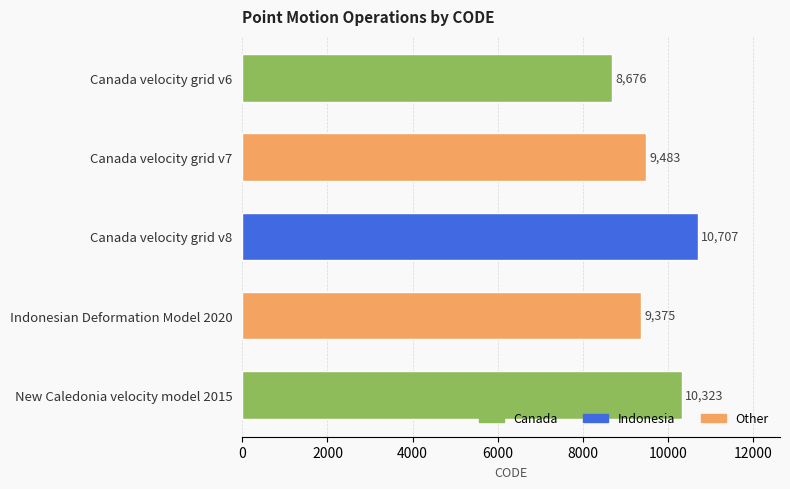

True or false: the data shows 13458 at Canada velocity grid v6.

False